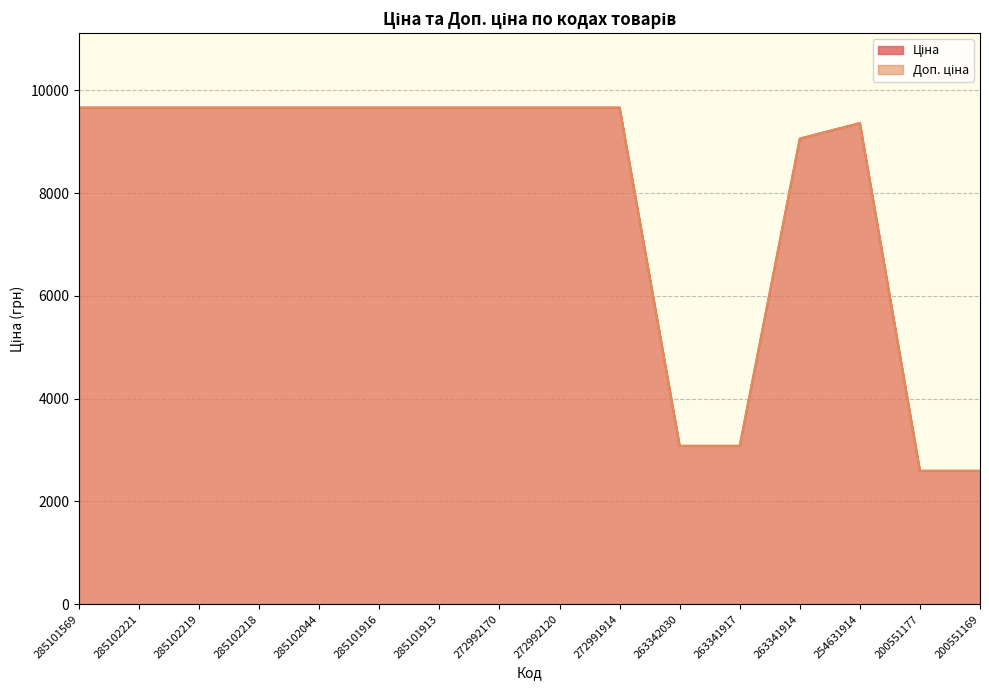

What is the sum of all Доп. ціна values?

126423.8